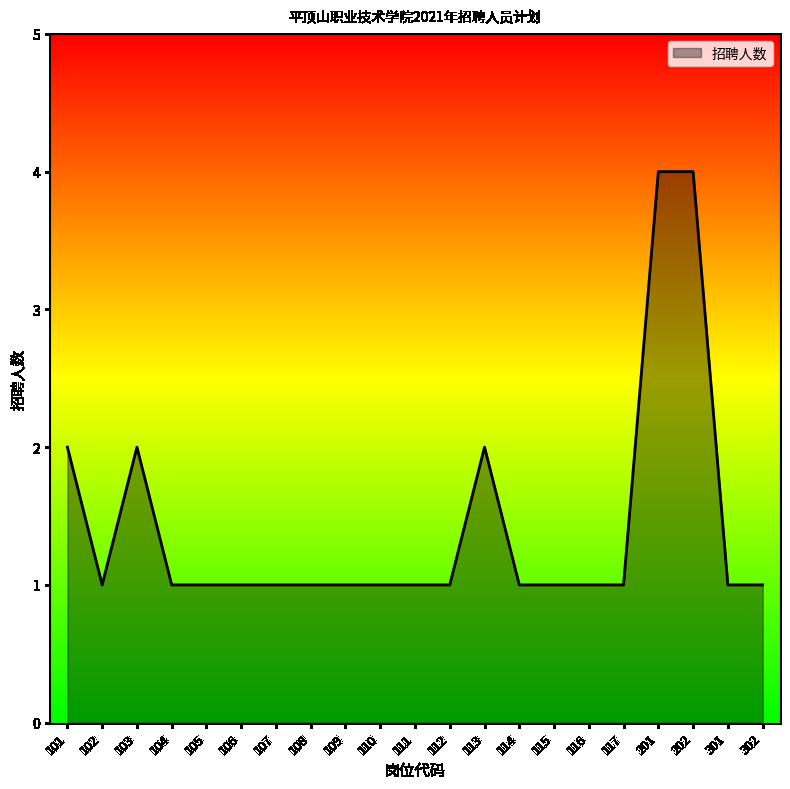

Count the number of data series in this chart.

1